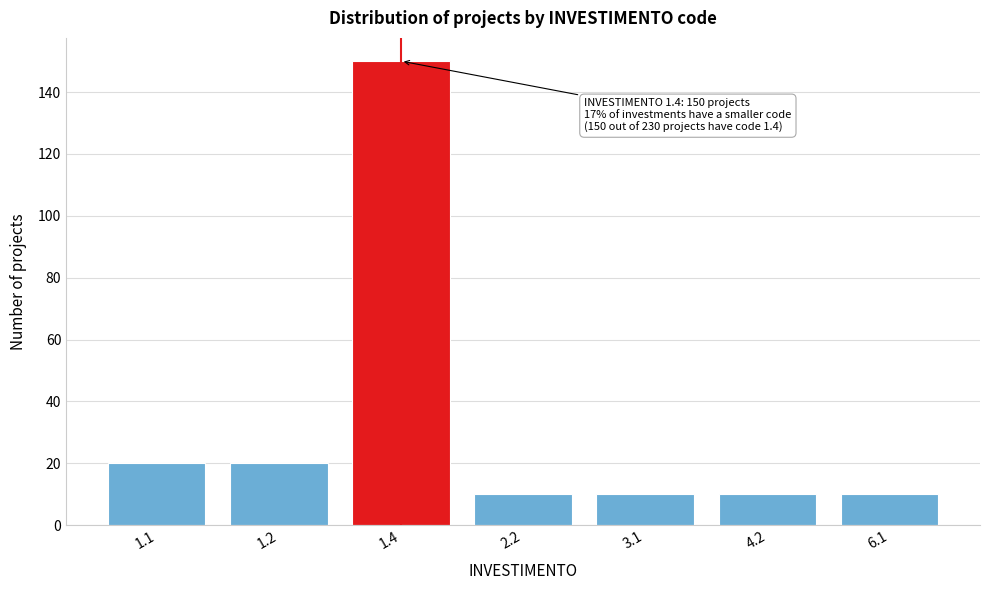

Reading left to right, extract all data points from this chart.

20	20	150	10	10	10	10